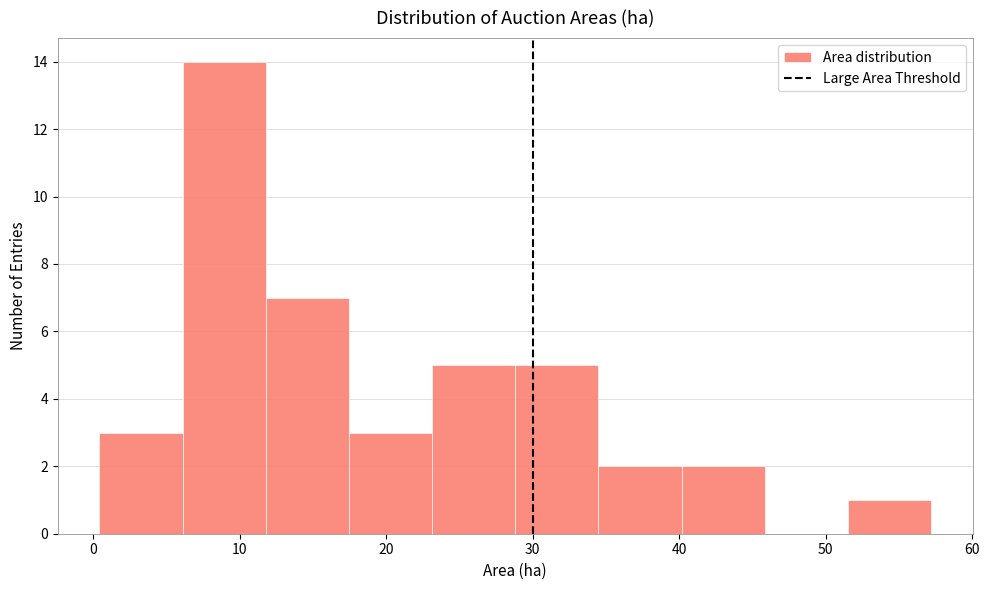

Reading left to right, transcribe this chart: for each bar, give the range it covers on the x-axis and its height. Neither the bar edges nor the heights are printed on the chart, so give them approximately, as read against the axes.

0 to 6: 3
6 to 12: 14
12 to 17: 7
17 to 23: 3
23 to 29: 5
29 to 34: 5
34 to 40: 2
40 to 46: 2
46 to 52: 0
52 to 57: 1